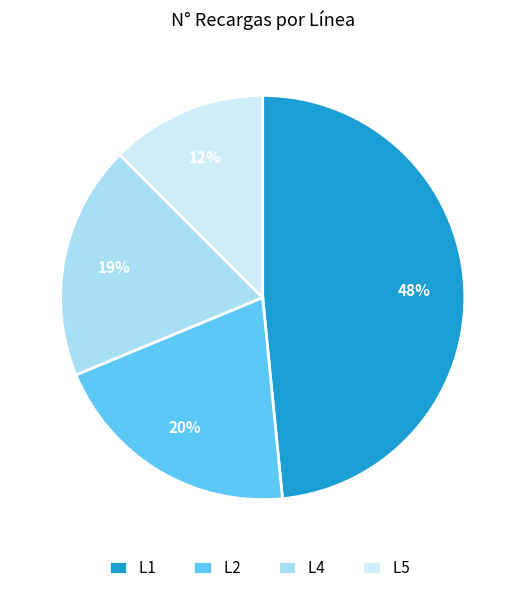

What percentage is the L4 slice, to the nearest percent?

19%